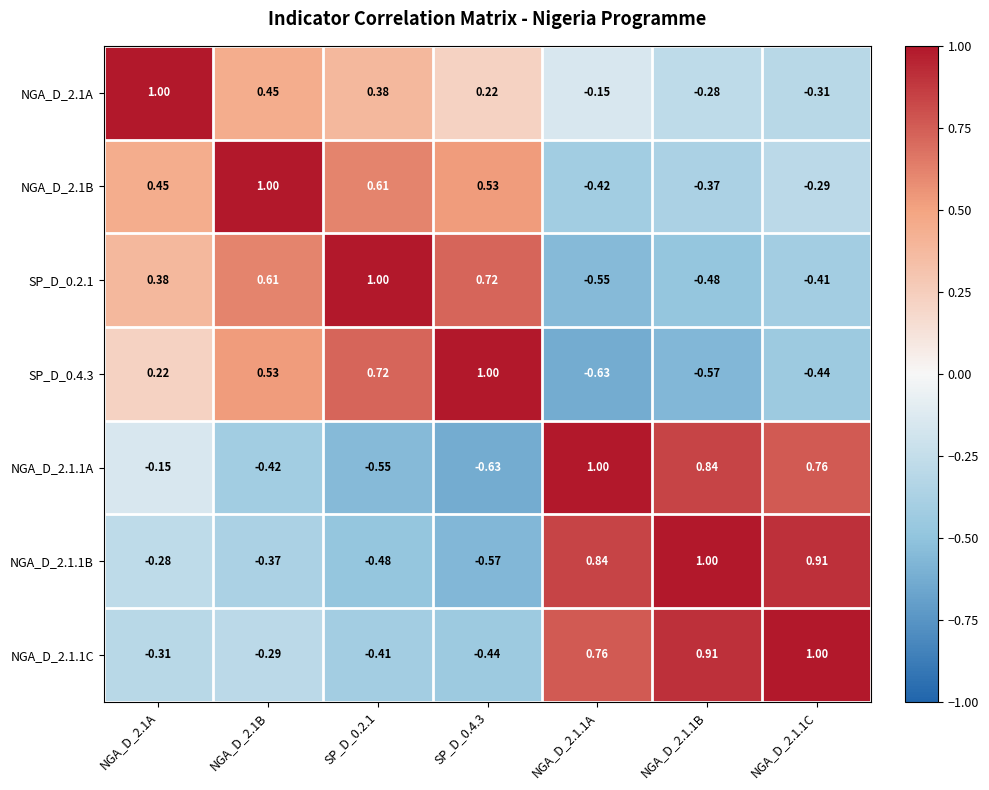

What is the smallest value displayed?

-0.6